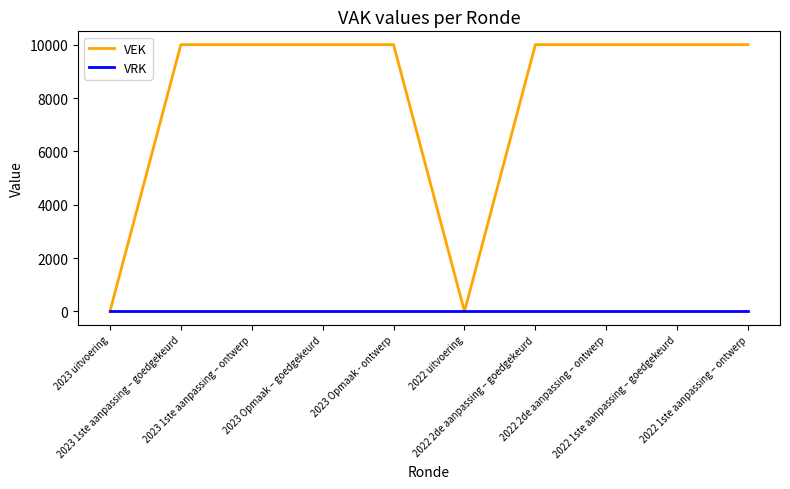

What is the highest value of the VEK series?

10000